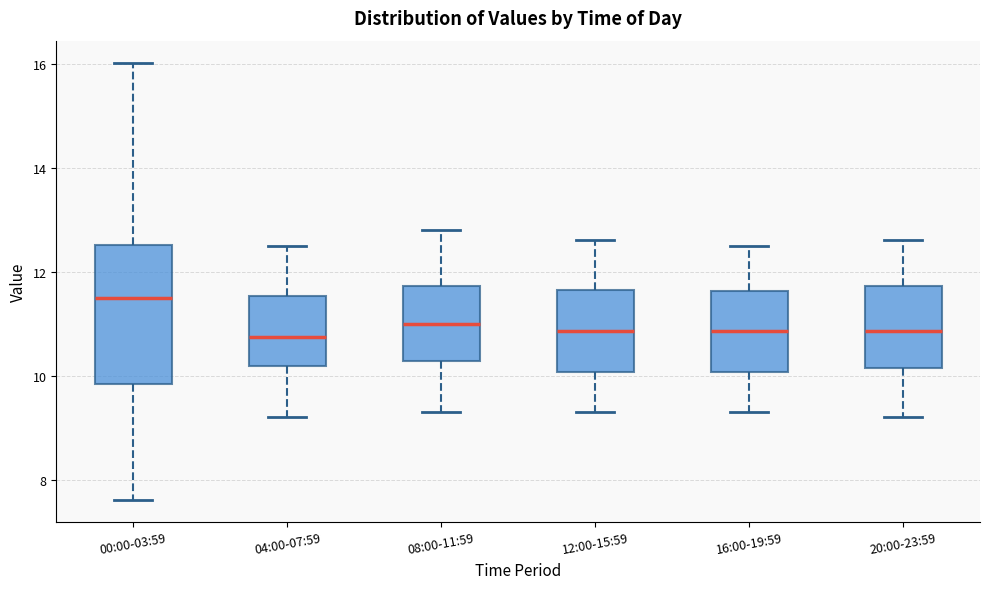

Reading left to right, transcribe this box plot: for each box, give where its median line is, the range the box spans, and where its two whiskers end, as read against the y-axis. The values are not printed on the chart, so give them approximately, as read against the axis.

00:00-03:59: median 11.6, box 9.8 to 12.6, whiskers 7.6 to 16.0
04:00-07:59: median 10.8, box 10.2 to 11.6, whiskers 9.2 to 12.6
08:00-11:59: median 11.0, box 10.2 to 11.8, whiskers 9.4 to 12.8
12:00-15:59: median 10.8, box 10.0 to 11.6, whiskers 9.4 to 12.6
16:00-19:59: median 10.8, box 10.0 to 11.6, whiskers 9.4 to 12.6
20:00-23:59: median 10.8, box 10.2 to 11.8, whiskers 9.2 to 12.6